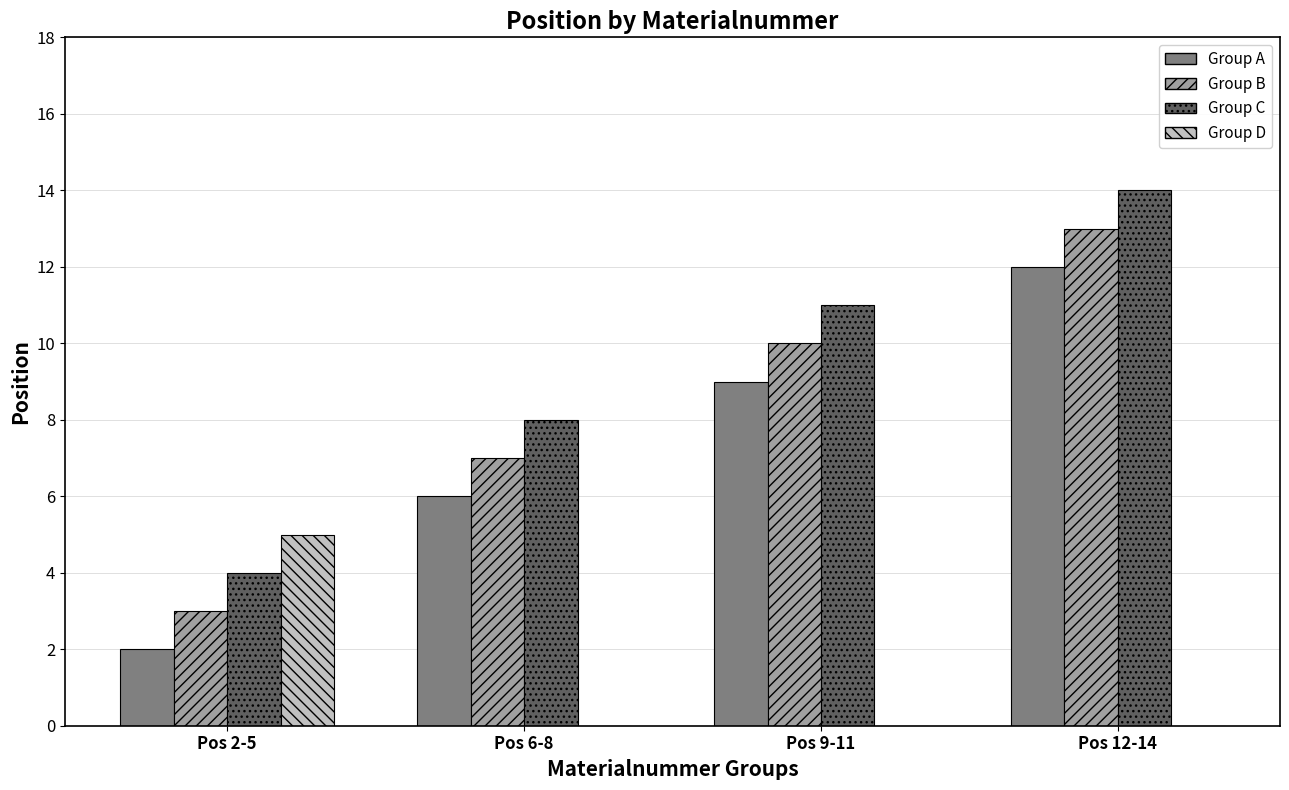

The Group C series shows 12 at Pos 6-8. True or false?

False